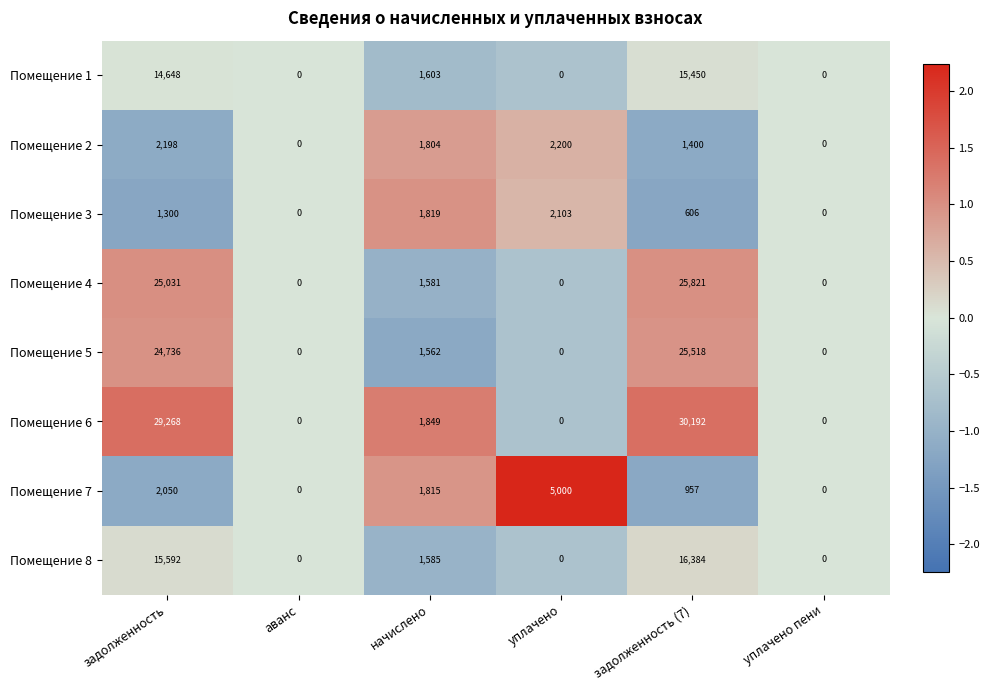

Where does the Помещение 2 series first go above 1804?

задолженность